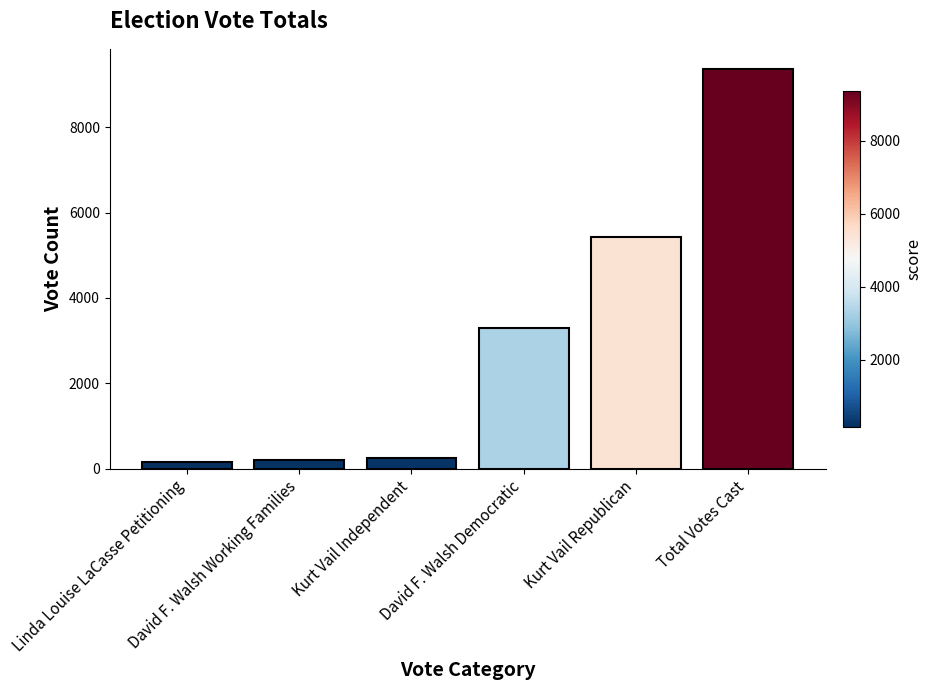

What is the difference between the maximum and minimum values?

9201